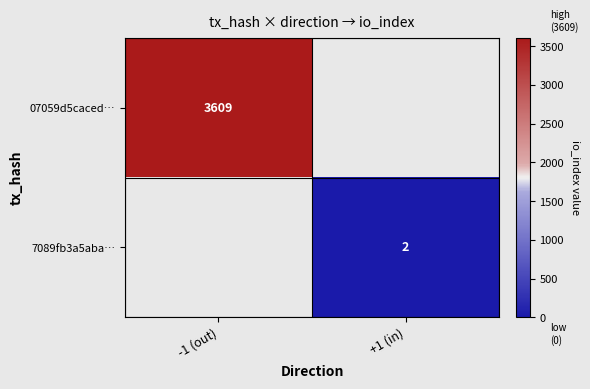

True or false: 7089fb3a5aba… has a value of 1 at +1 (in).

False